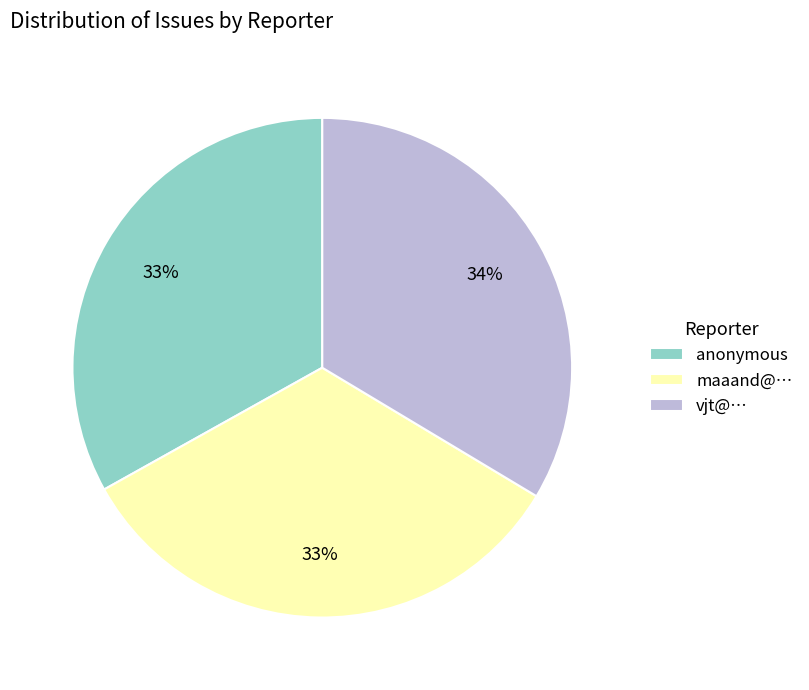

How many slices are in this pie chart?

3